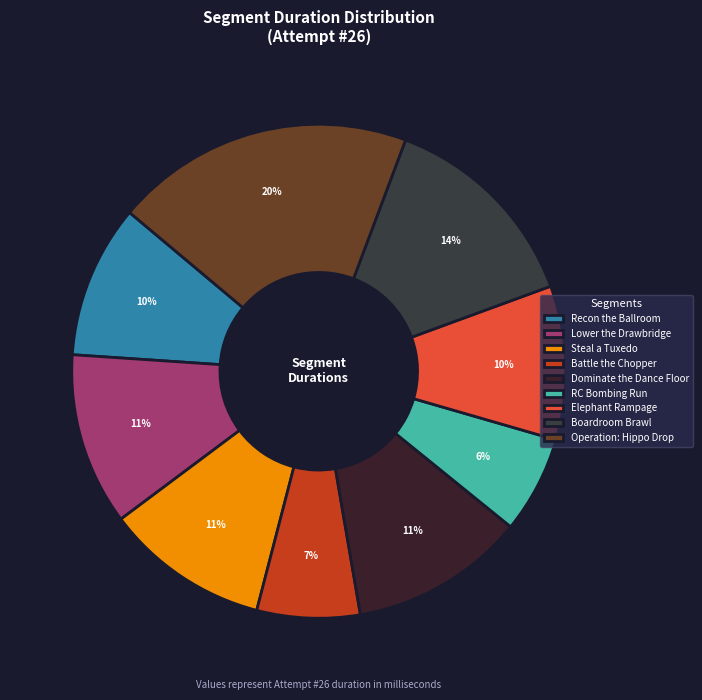

What is the change in value from Battle the Chopper to Boardroom Brawl?

+160842